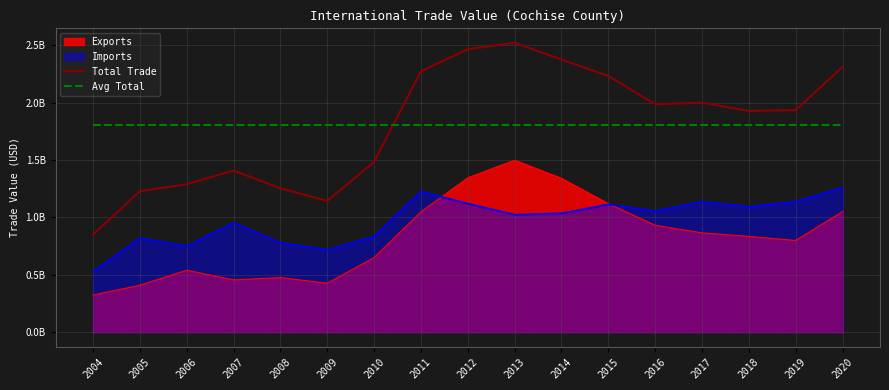

What is the maximum value for Avg Total?

1805266807.9